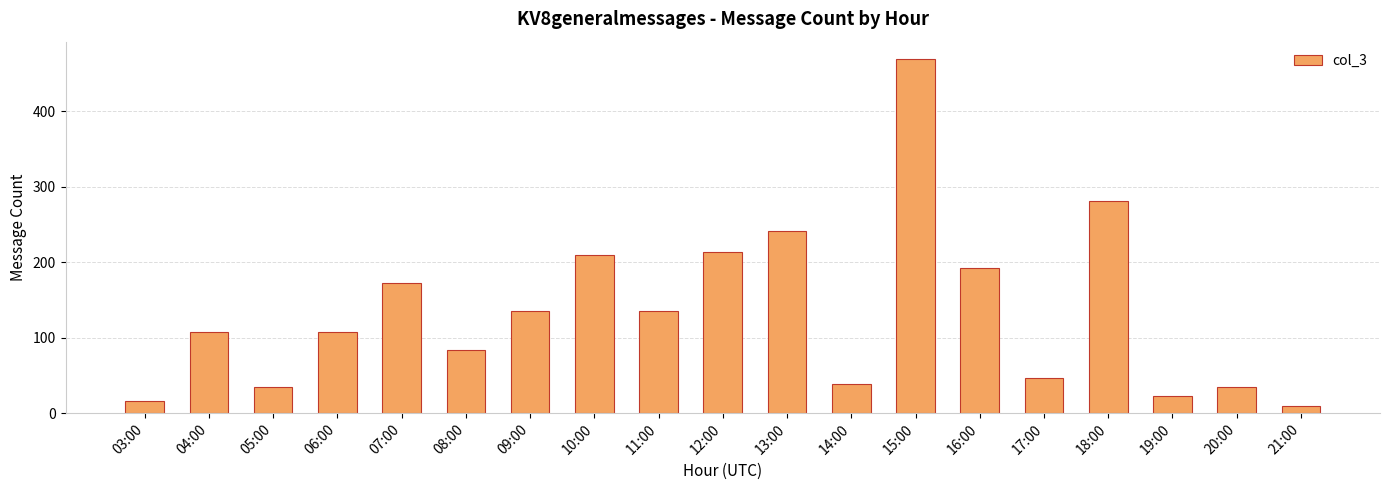

What is the label of the 19th bar from the right?

03:00